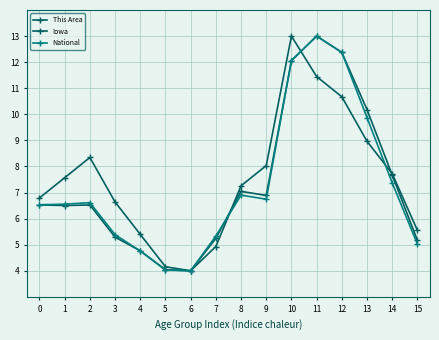

What is the average value of the This Area series?

7.5